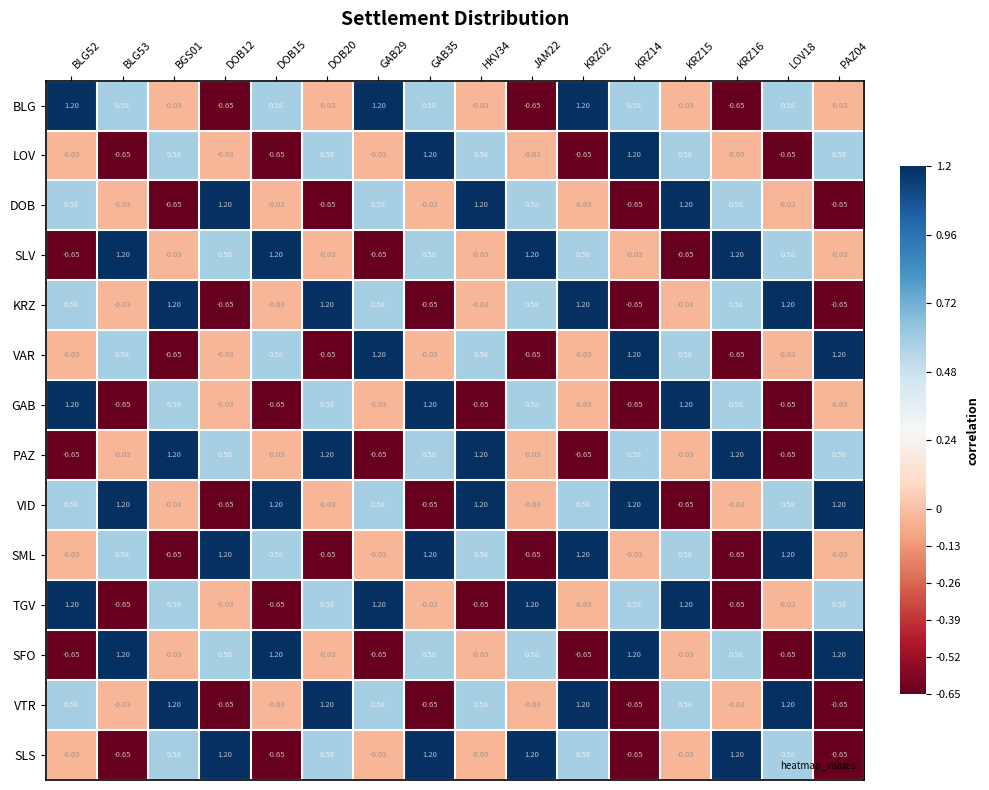

How many data points in SLV are less than 0?

8